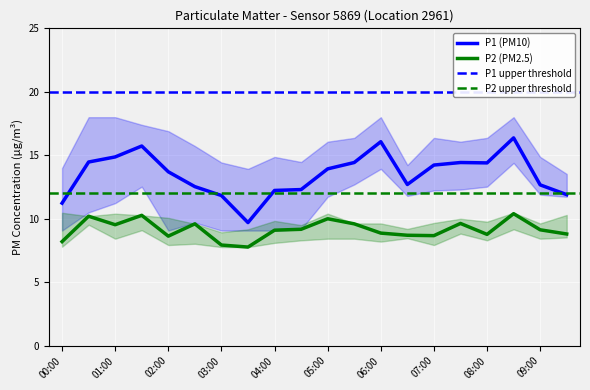

What is the smallest value displayed?

7.8